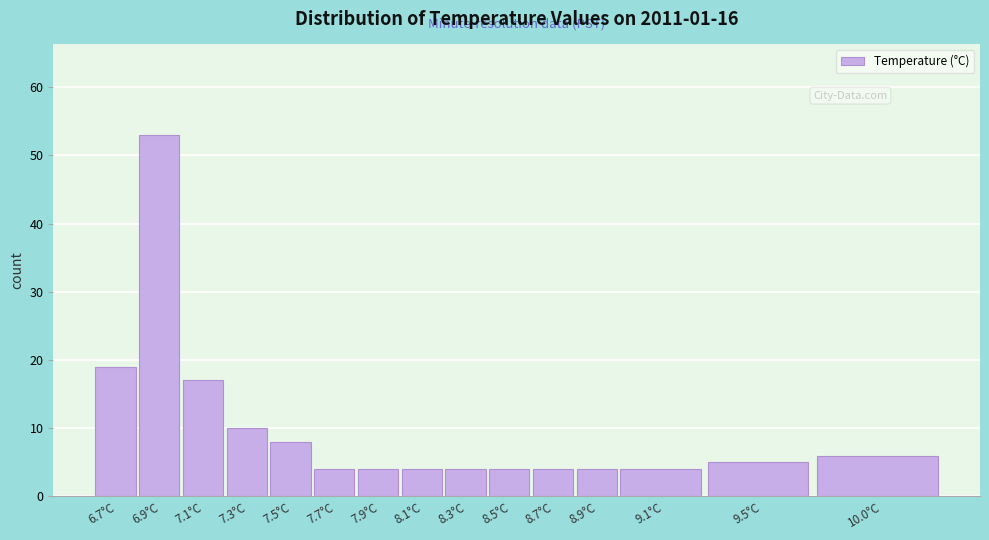

Reading right to left, what are all the values shown in this chart?

10.0°C=6	9.5°C=5	9.1°C=4	8.9°C=4	8.7°C=4	8.5°C=4	8.3°C=4	8.1°C=4	7.9°C=4	7.7°C=4	7.5°C=8	7.3°C=10	7.1°C=17	6.9°C=53	6.7°C=19